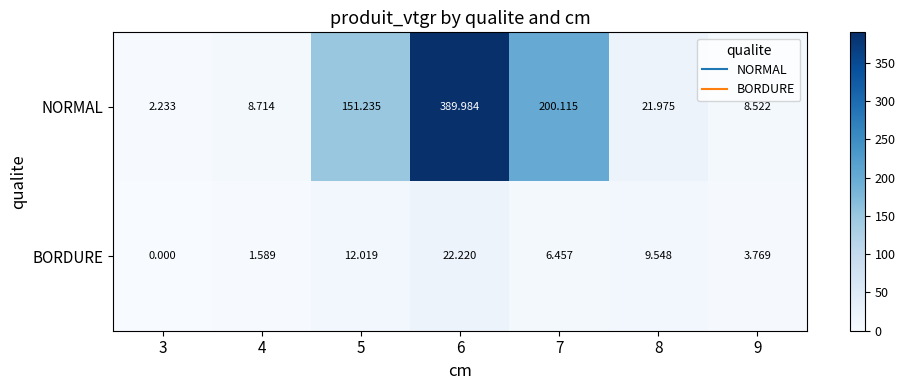

Which series changed the most between 8 and 9?

NORMAL